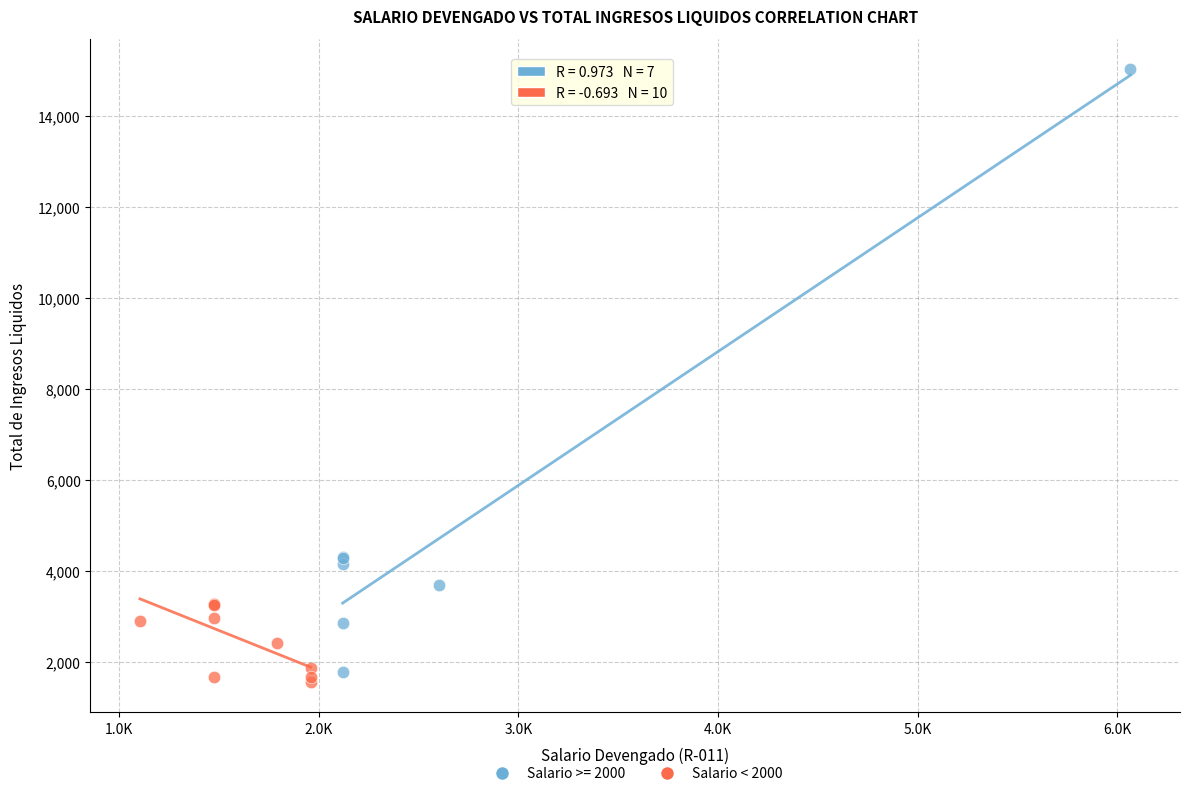

Which series has the widest spread of Y values?

Salario >= 2000